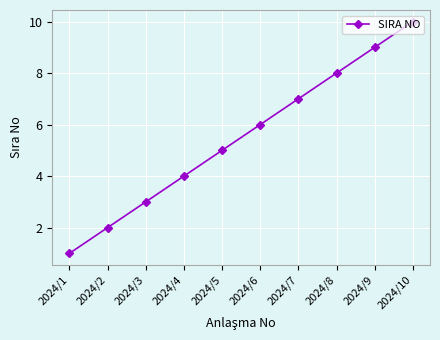

Reading left to right, what are all the values shown in this chart?

2024/1=1	2024/2=2	2024/3=3	2024/4=4	2024/5=5	2024/6=6	2024/7=7	2024/8=8	2024/9=9	2024/10=10